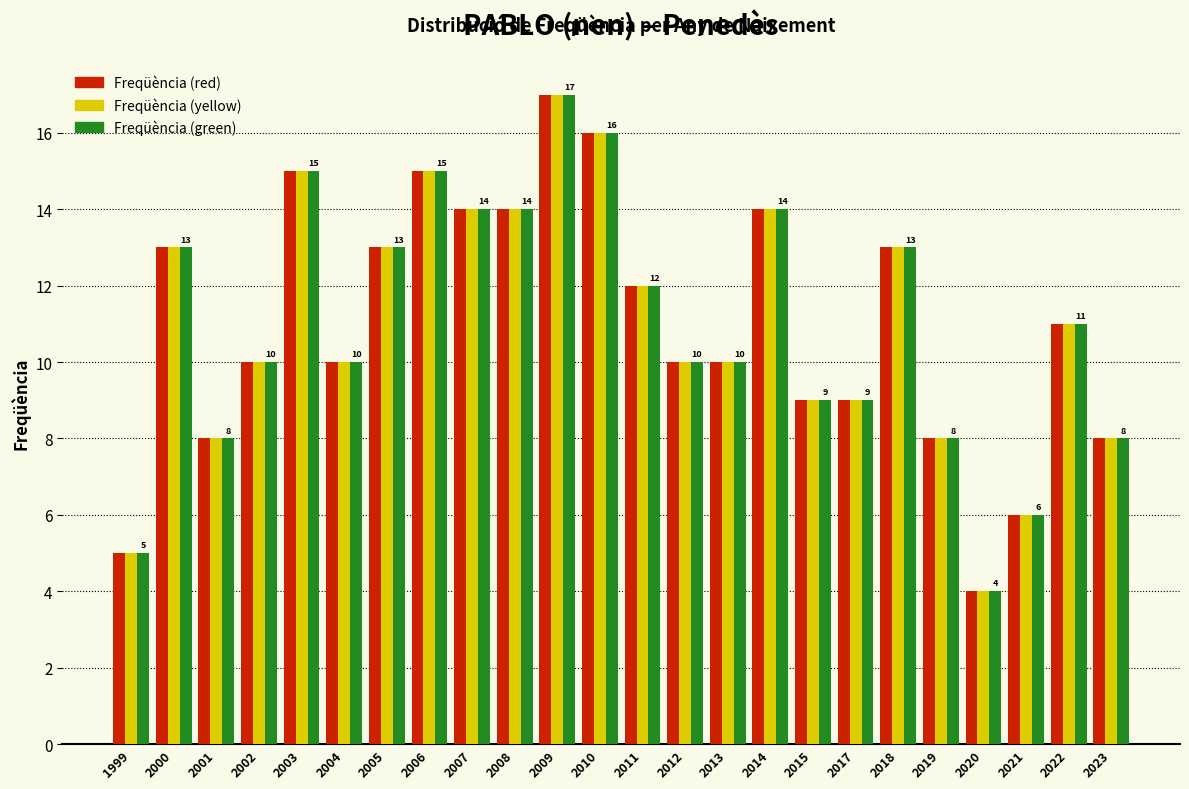

What is the average value of the Freqüència (red) series?

11